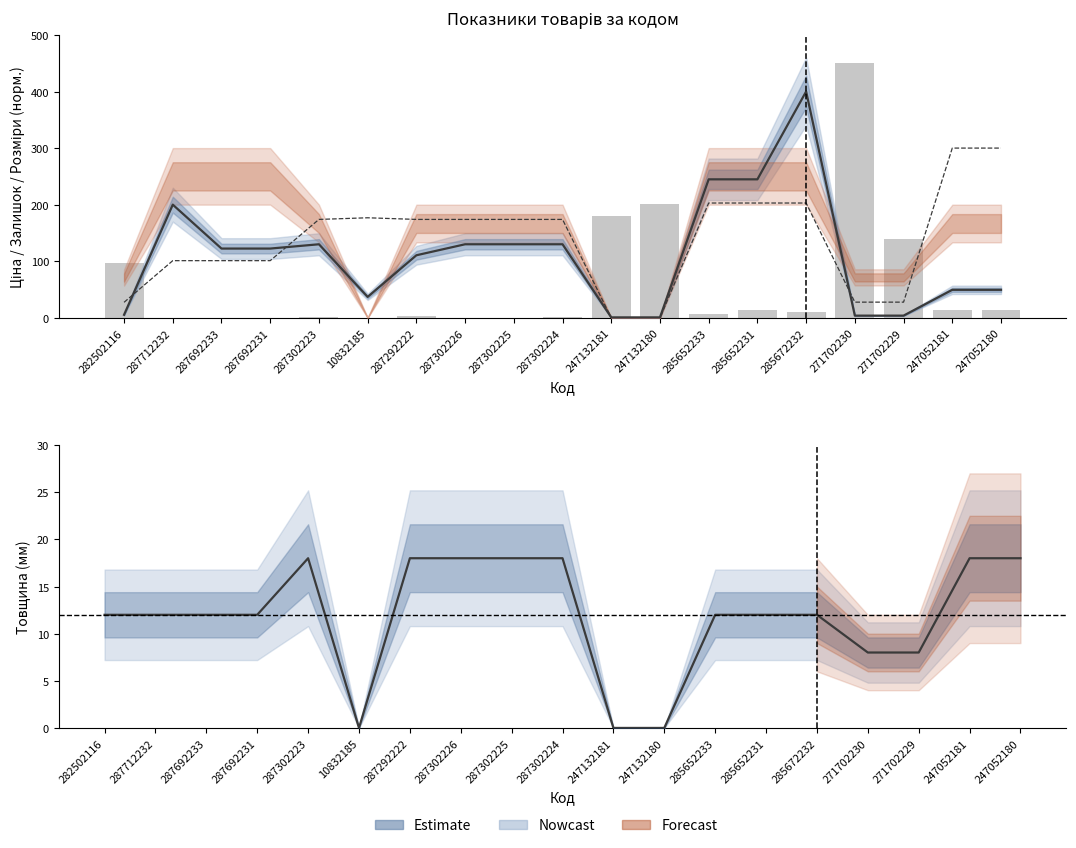

What is the total value across all series at 287302224?

324.0